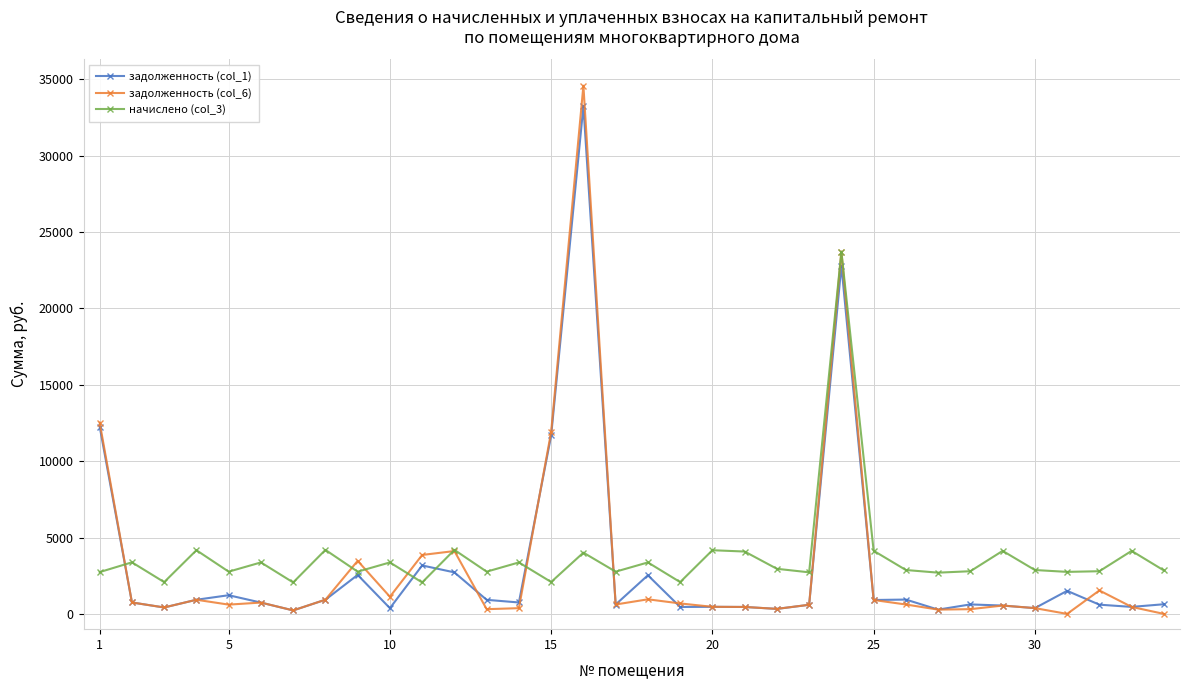

List the series in order of their peak value, highest first.

задолженность (col_6), задолженность (col_1), начислено (col_3)